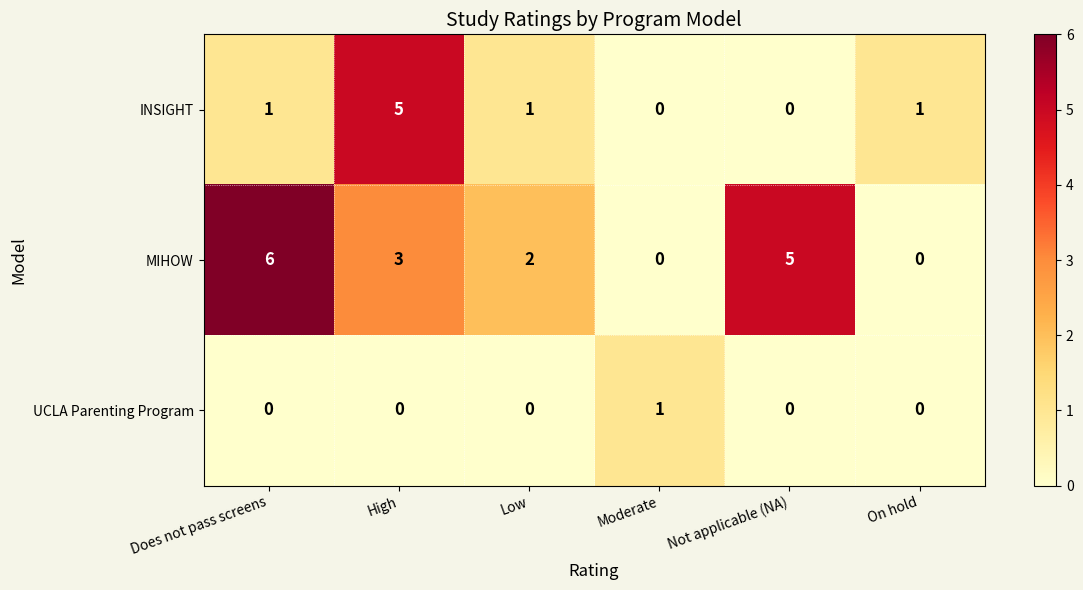

Between Moderate and Not applicable (NA), which series saw the biggest shift?

MIHOW